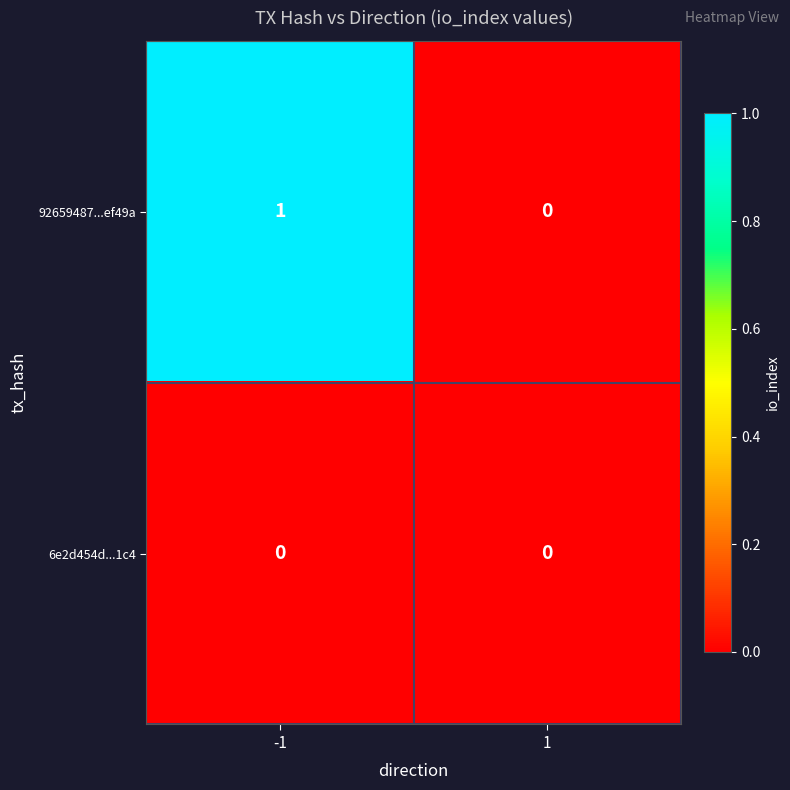

What is the difference between the highest and lowest values at -1?

1